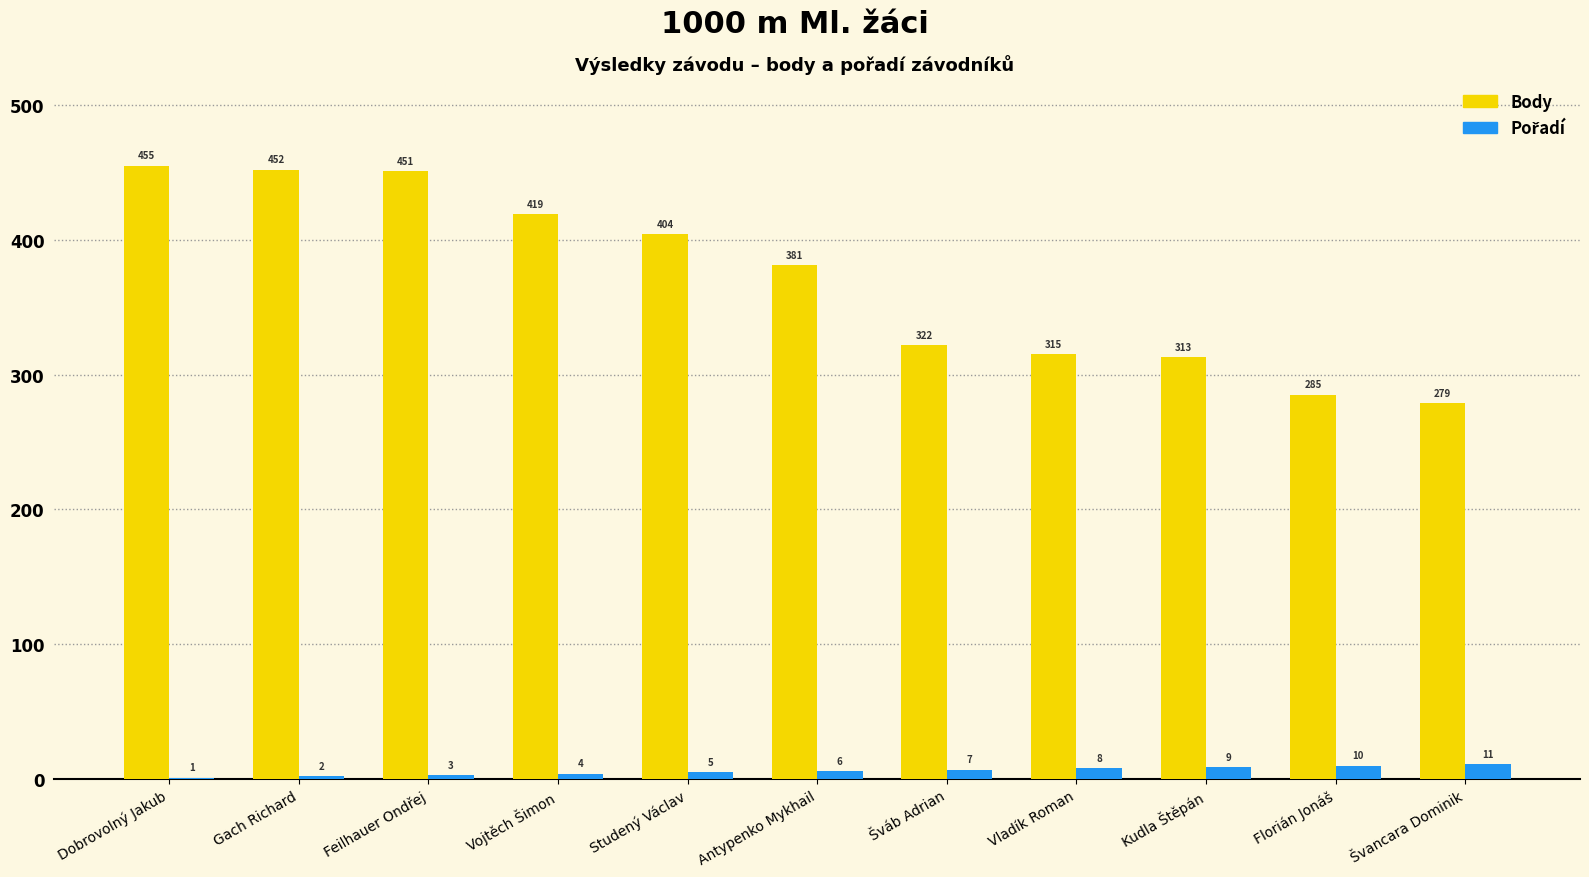

Which category has the highest value across all series?

Dobrovolný Jakub